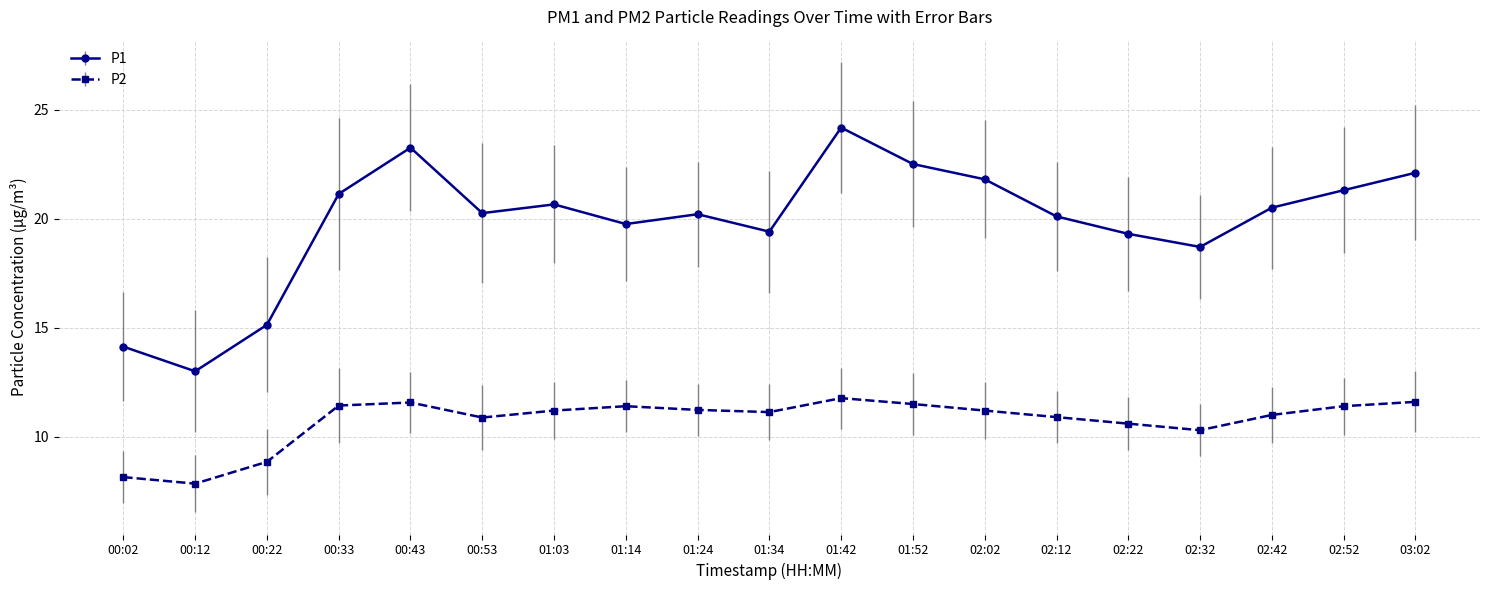

How many series are shown in this chart?

2